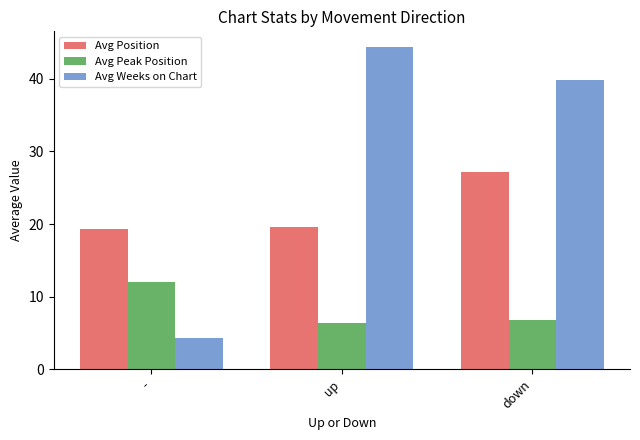

What is the difference between the second highest and minimum values in the Avg Position series?

0.4